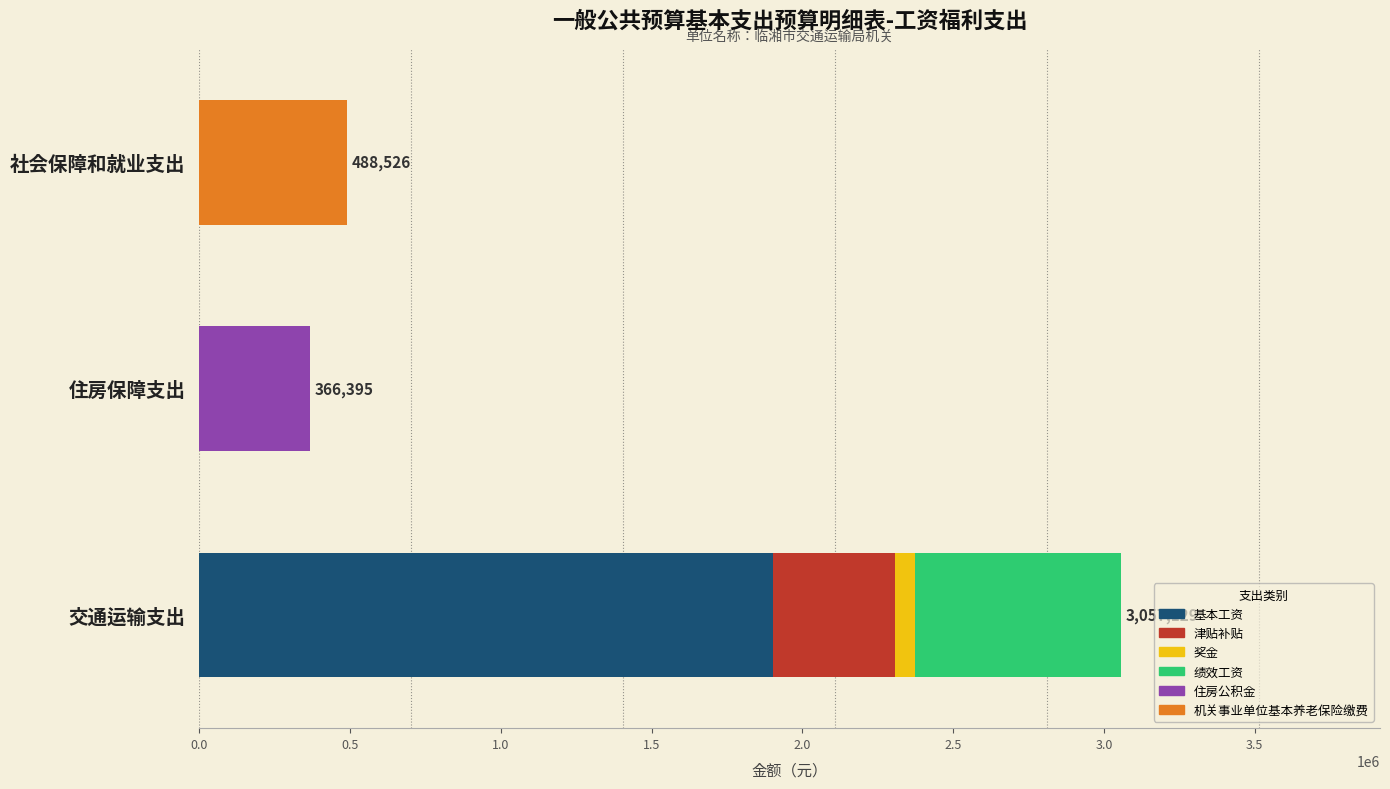

What is the total value across all series at 住房保障支出?

366394.7